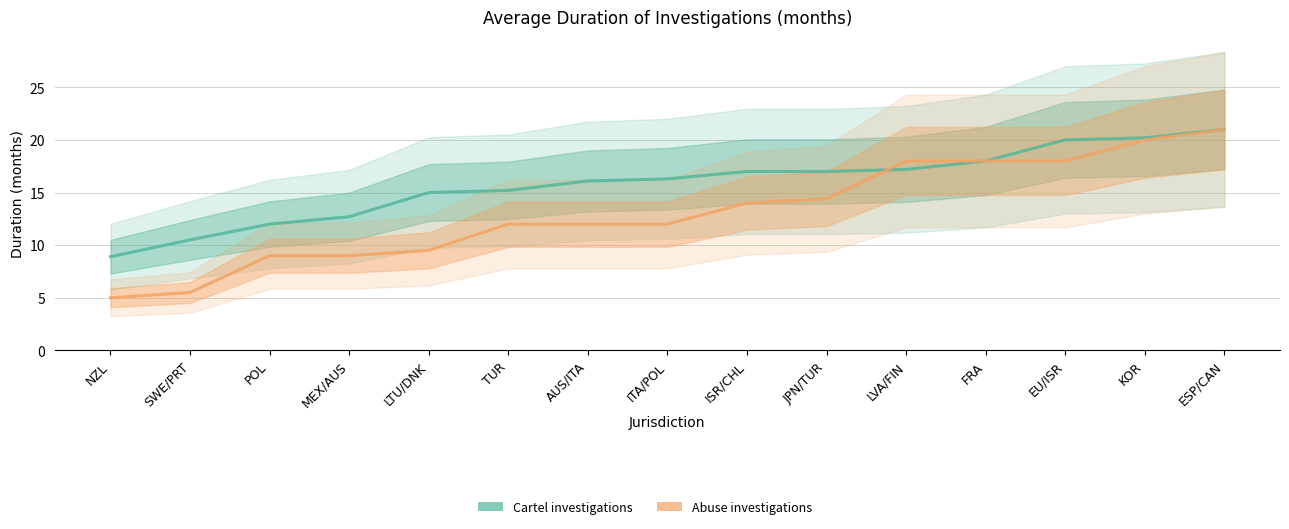

How many values in the Abuse investigations series exceed 12?

7